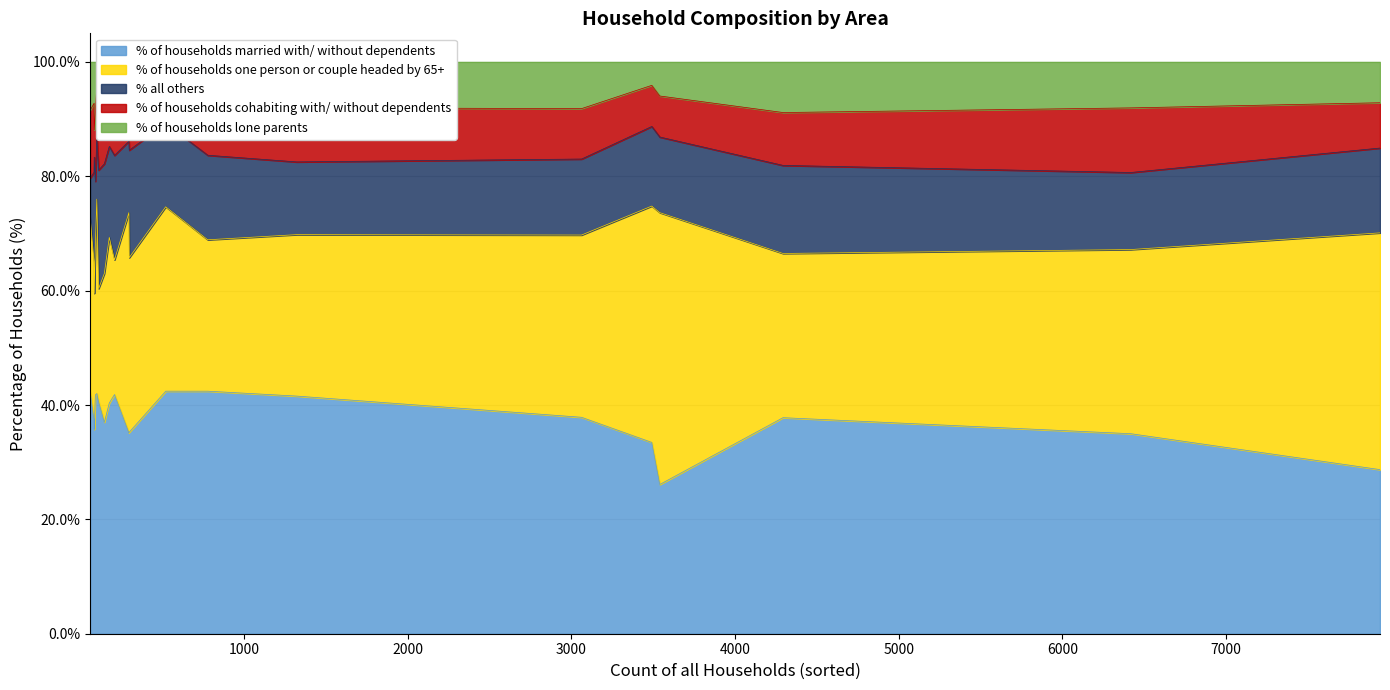

What is the lowest value of the % of households married with/ without dependents series?

26.1